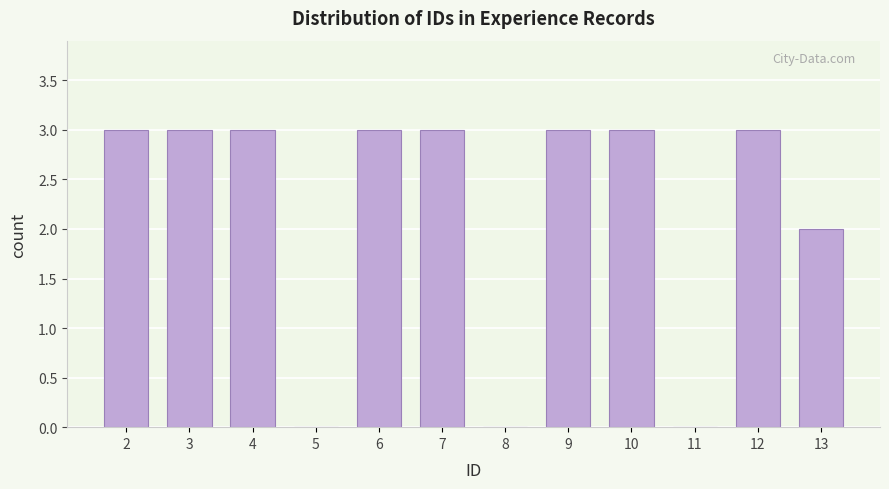

Reading left to right, list every bar in this chart as the range it spans on the x-axis followed by its height. The values are not printed on the chart, so give them approximately, as read against the axis.

1.5 to 2.5: 3
2.5 to 3.5: 3
3.5 to 4.5: 3
4.5 to 5.5: 0
5.5 to 6.5: 3
6.5 to 7.5: 3
7.5 to 8.5: 0
8.5 to 9.5: 3
9.5 to 10.5: 3
10.5 to 11.5: 0
11.5 to 12.5: 3
12.5 to 13.5: 2